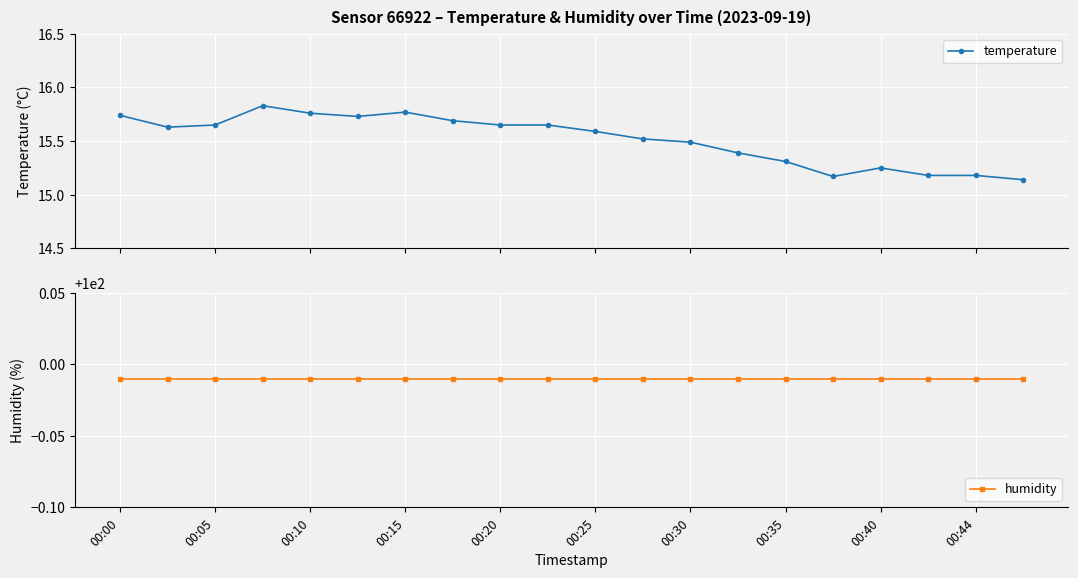

Rank the series by their maximum value, from lowest to highest.

temperature, humidity